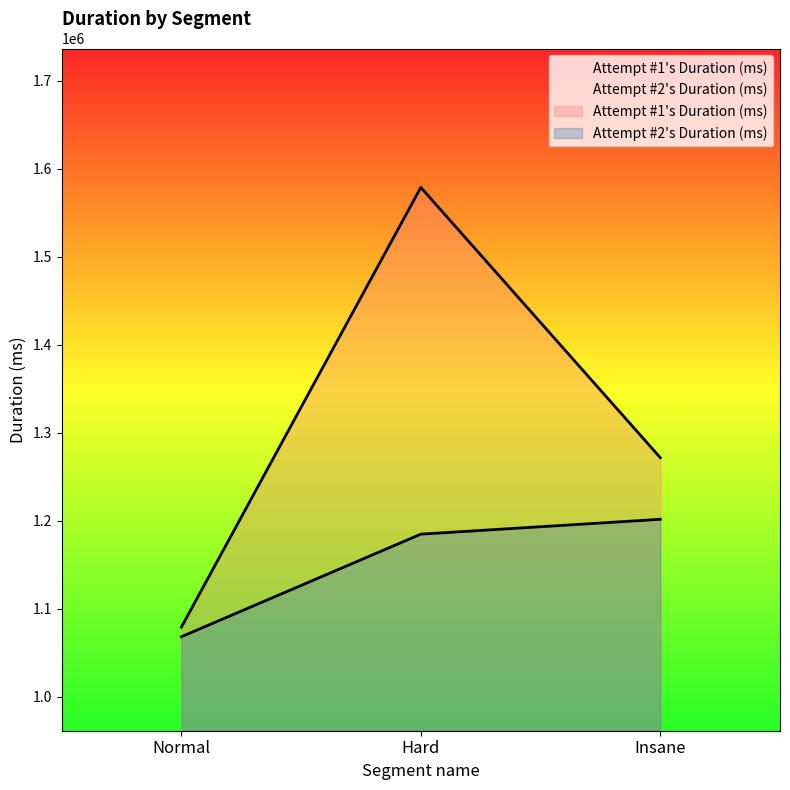

What is the maximum value for Attempt #1's Duration (ms)?

1578513